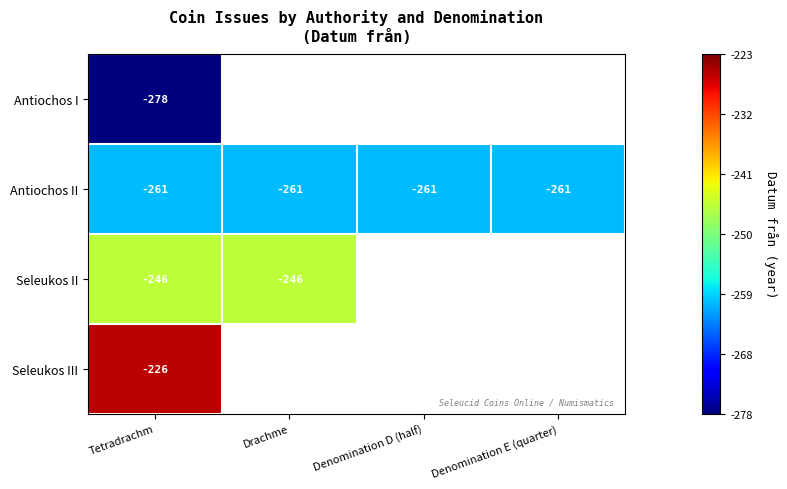

What is the total value across all series at Tetradrachm?

-1011